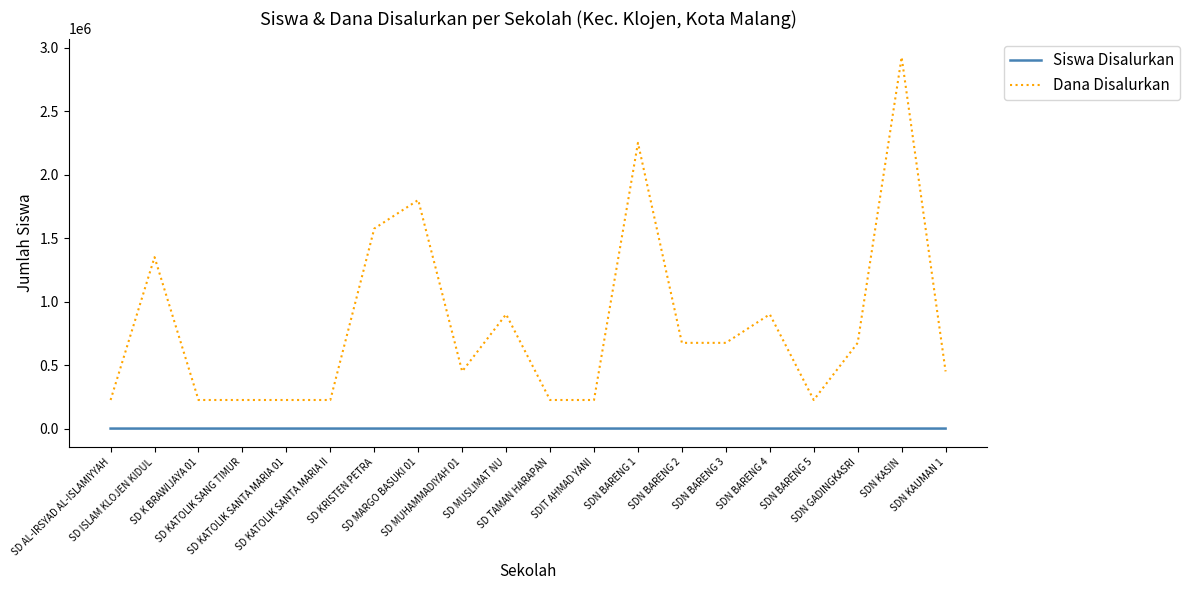

List the series in order of their peak value, highest first.

Dana Disalurkan, Siswa Disalurkan